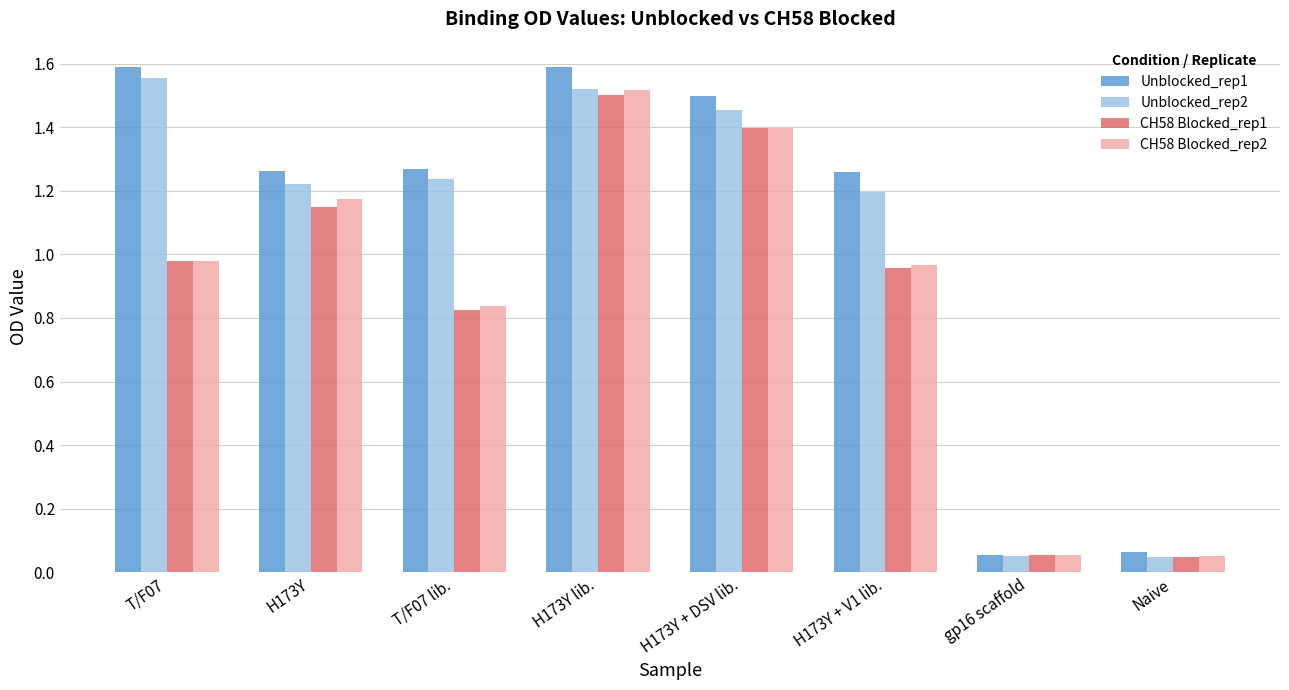

At how many categories does at least one series exceed 0?

8